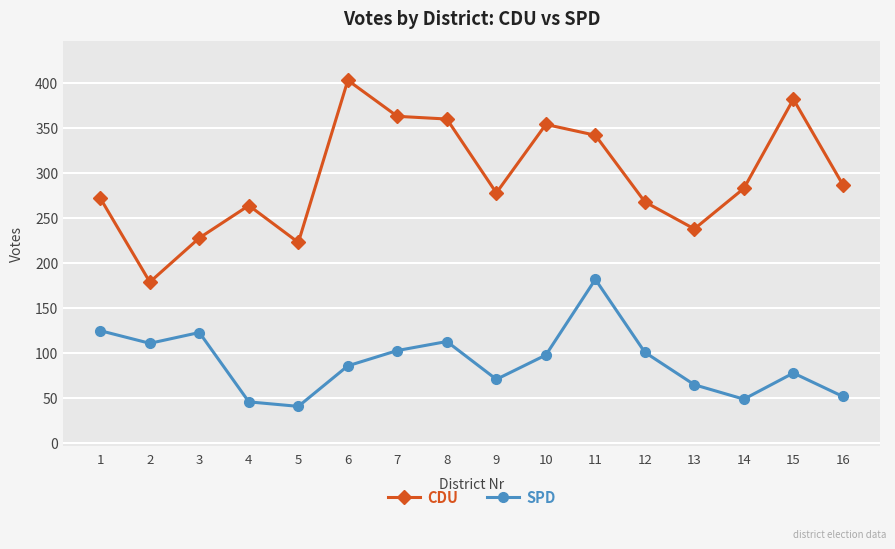

How many data points in CDU are less than 283?

8